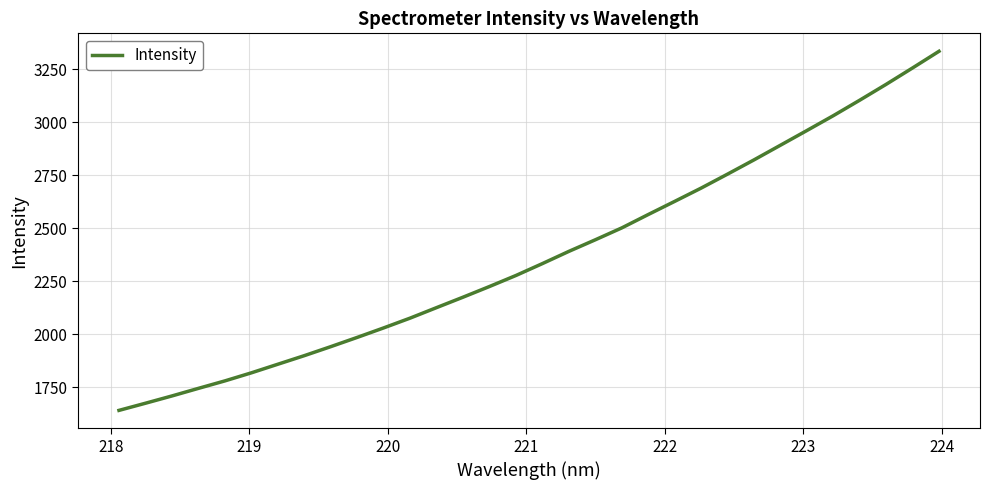

What is the difference between the maximum and minimum values?

1692.3